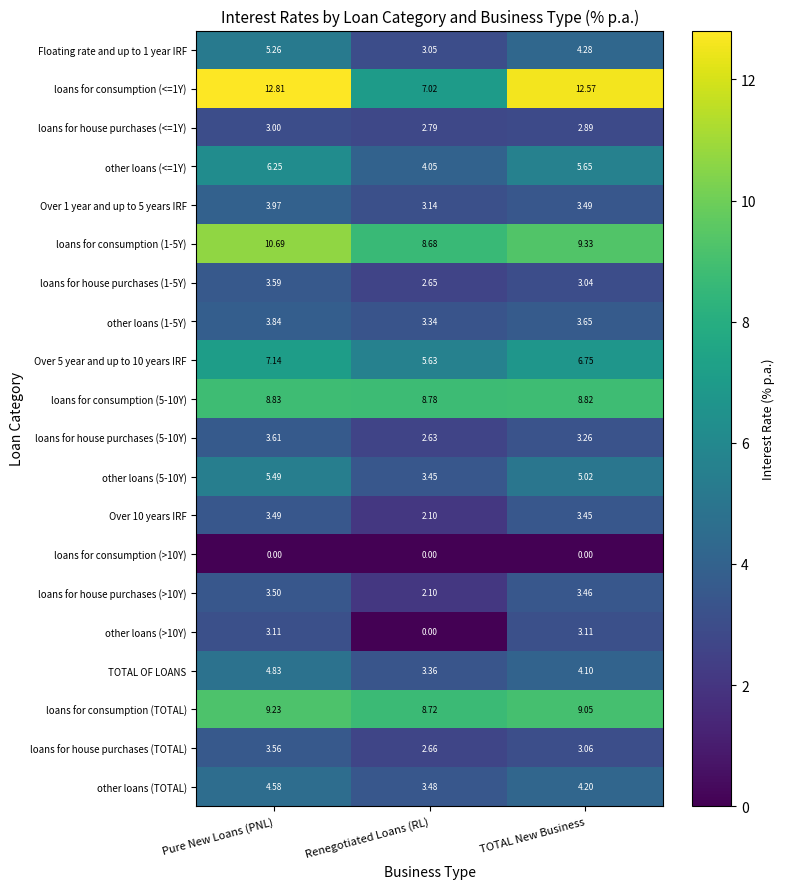

What is the greatest value displayed?

12.8